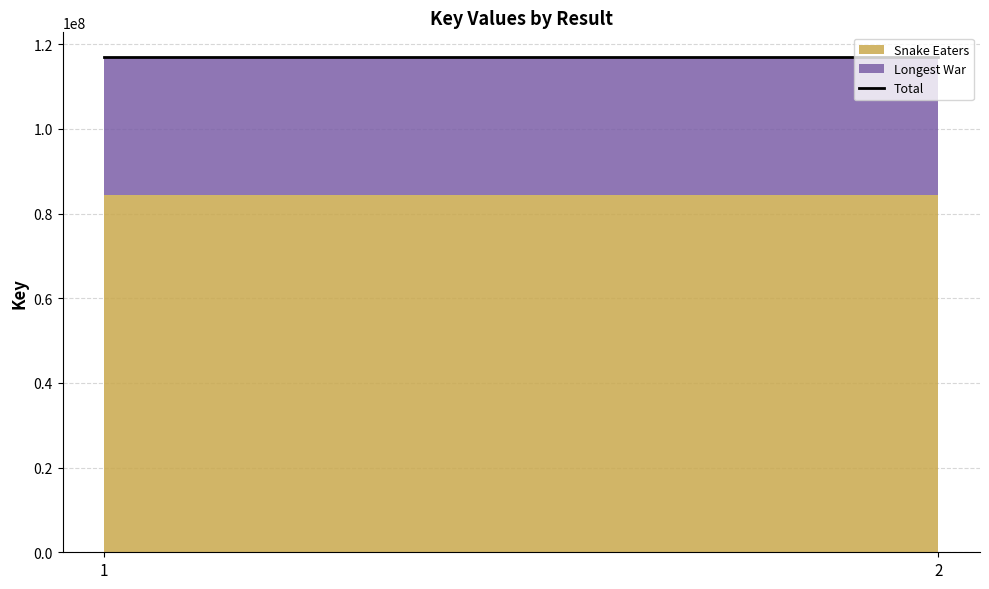

Reading left to right, extract all data points from this chart.

Snake Eaters: 84420789	84420789
Longest War: 32532932	32532932